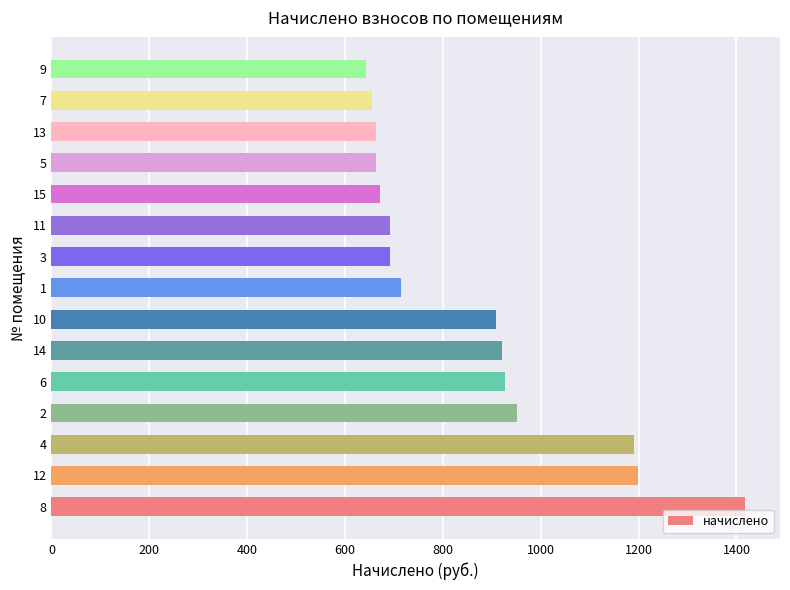

What is the maximum value shown in the chart?

1418.1